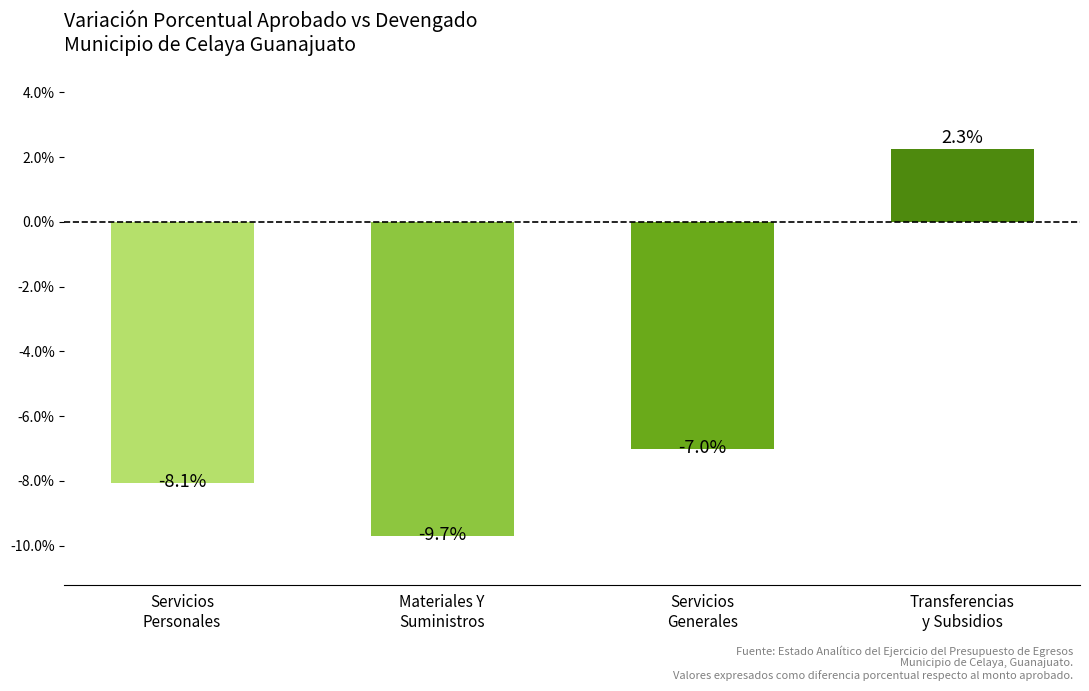

What position from the left is Transferencias
y Subsidios?

4